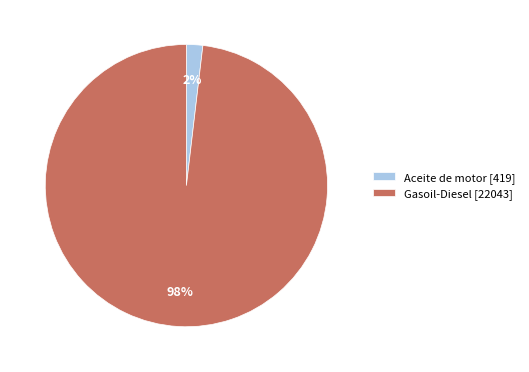

Which has a higher value, Gasoil-Diesel [22043] or Aceite de motor [419]?

Gasoil-Diesel [22043]